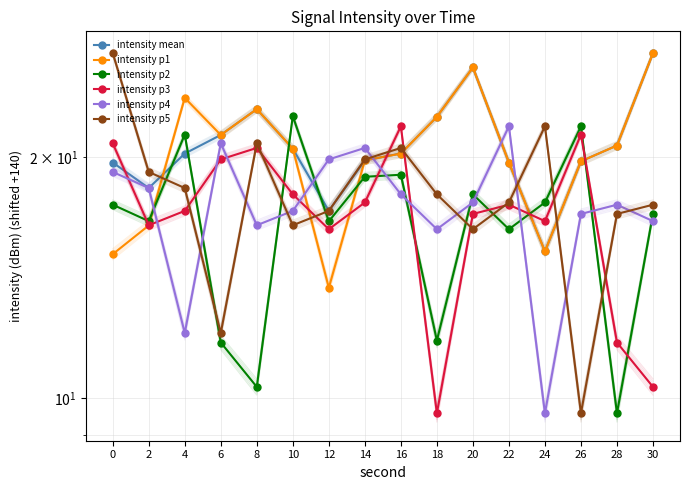

At how many categories does at least one series exceed 18?

16